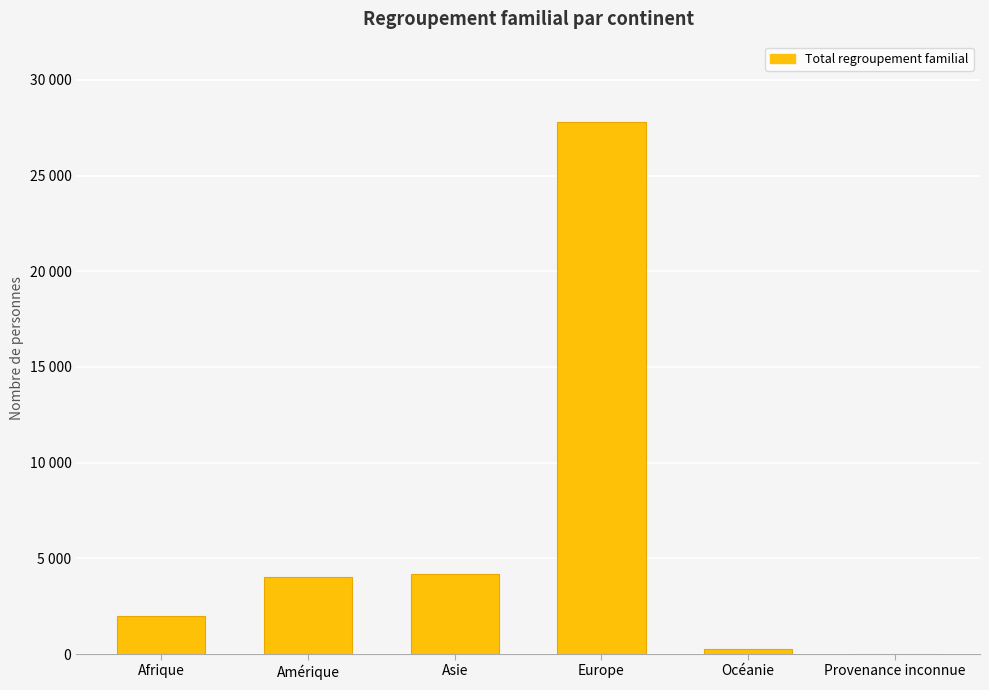

Are the bars horizontal?

No